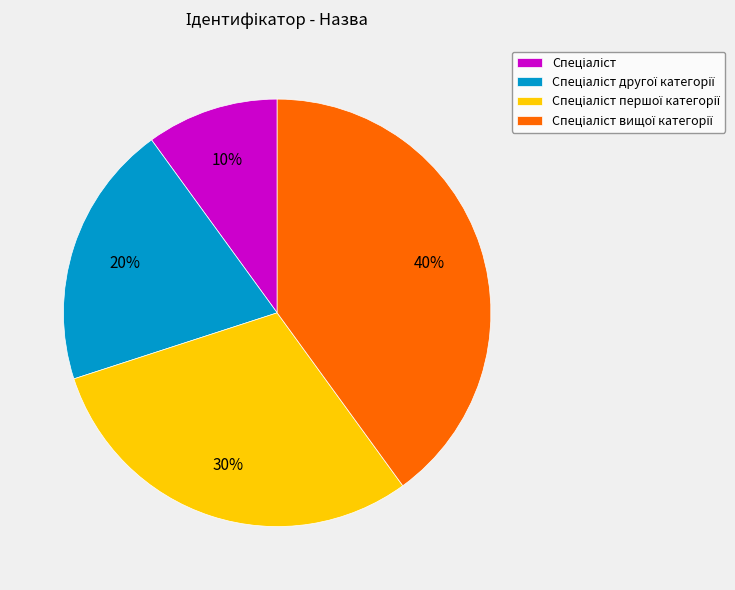

Does any single category account for the majority?

No